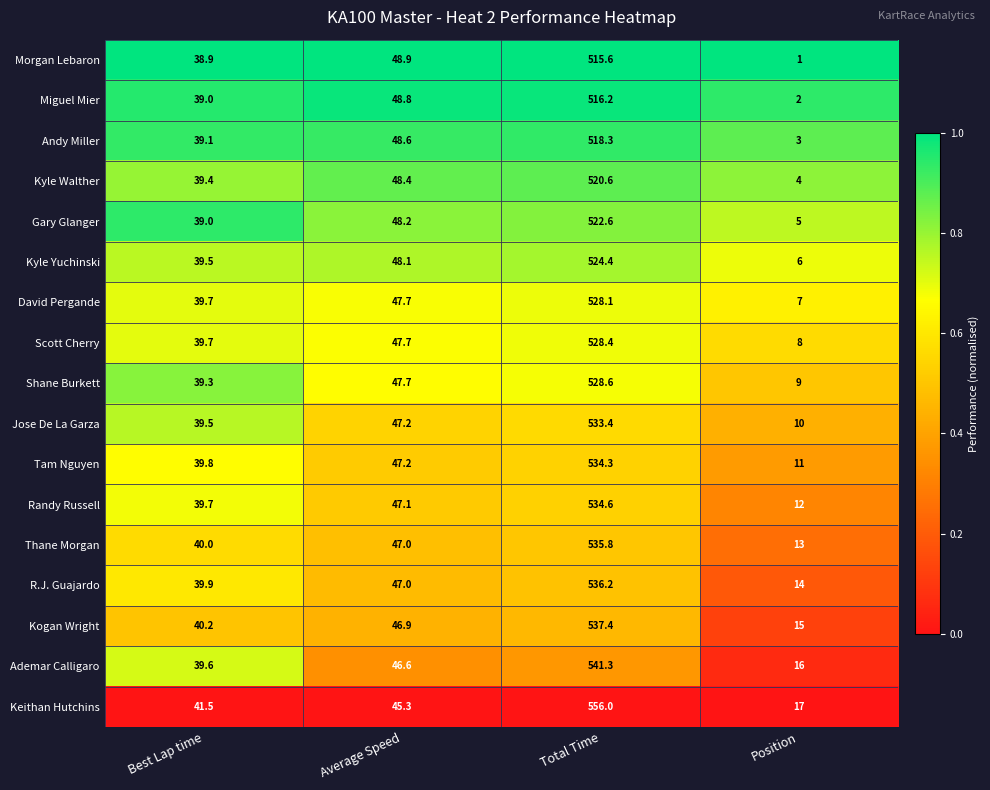

Is it true that Andy Miller equals 5.1 at Position?

False